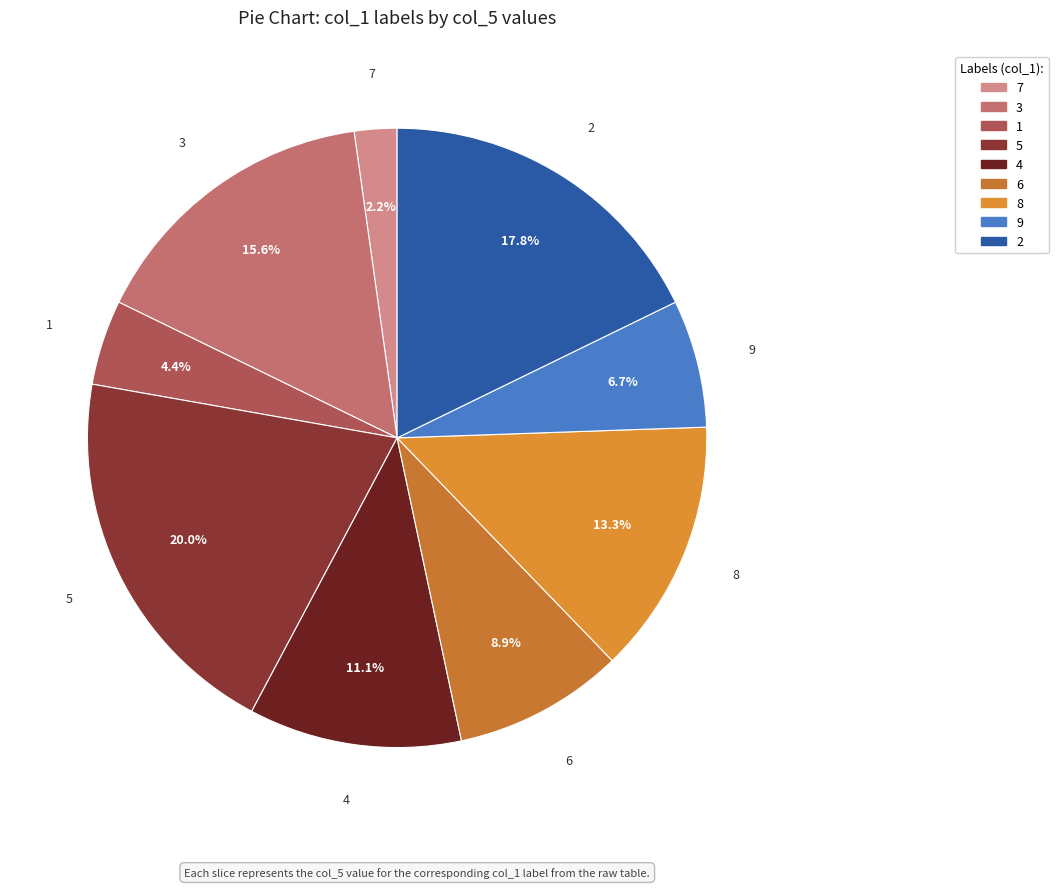

Which category has the biggest portion of the pie?

5